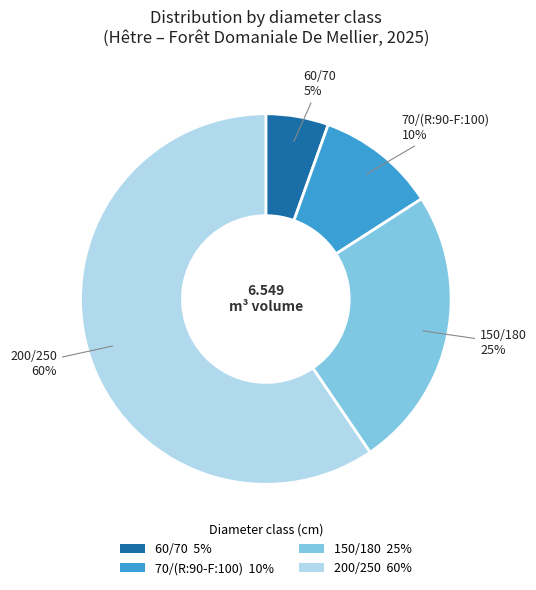

How many slices are in this pie chart?

4